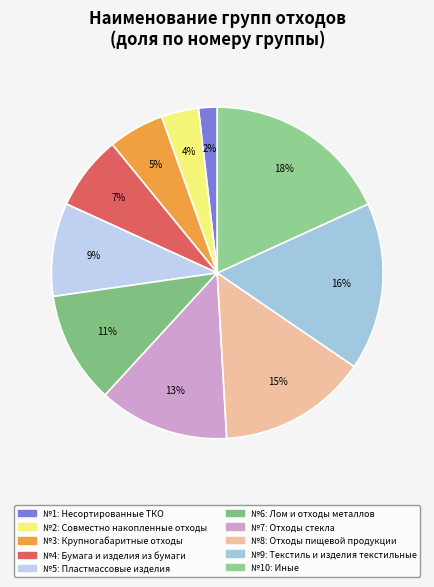

How many slices are in this pie chart?

10